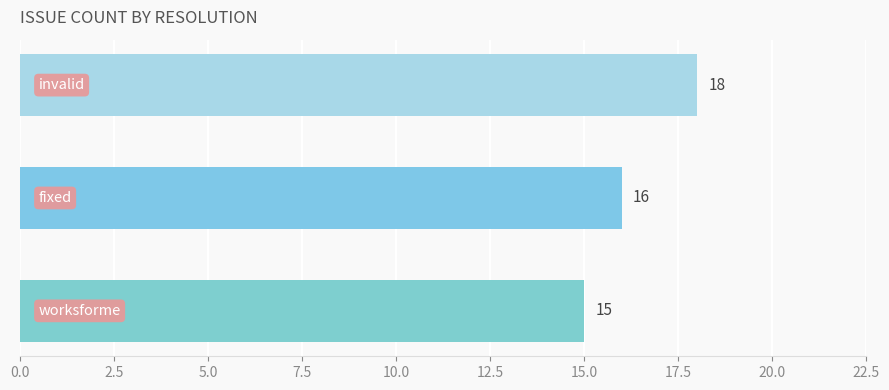

What is the sum of all values?

49